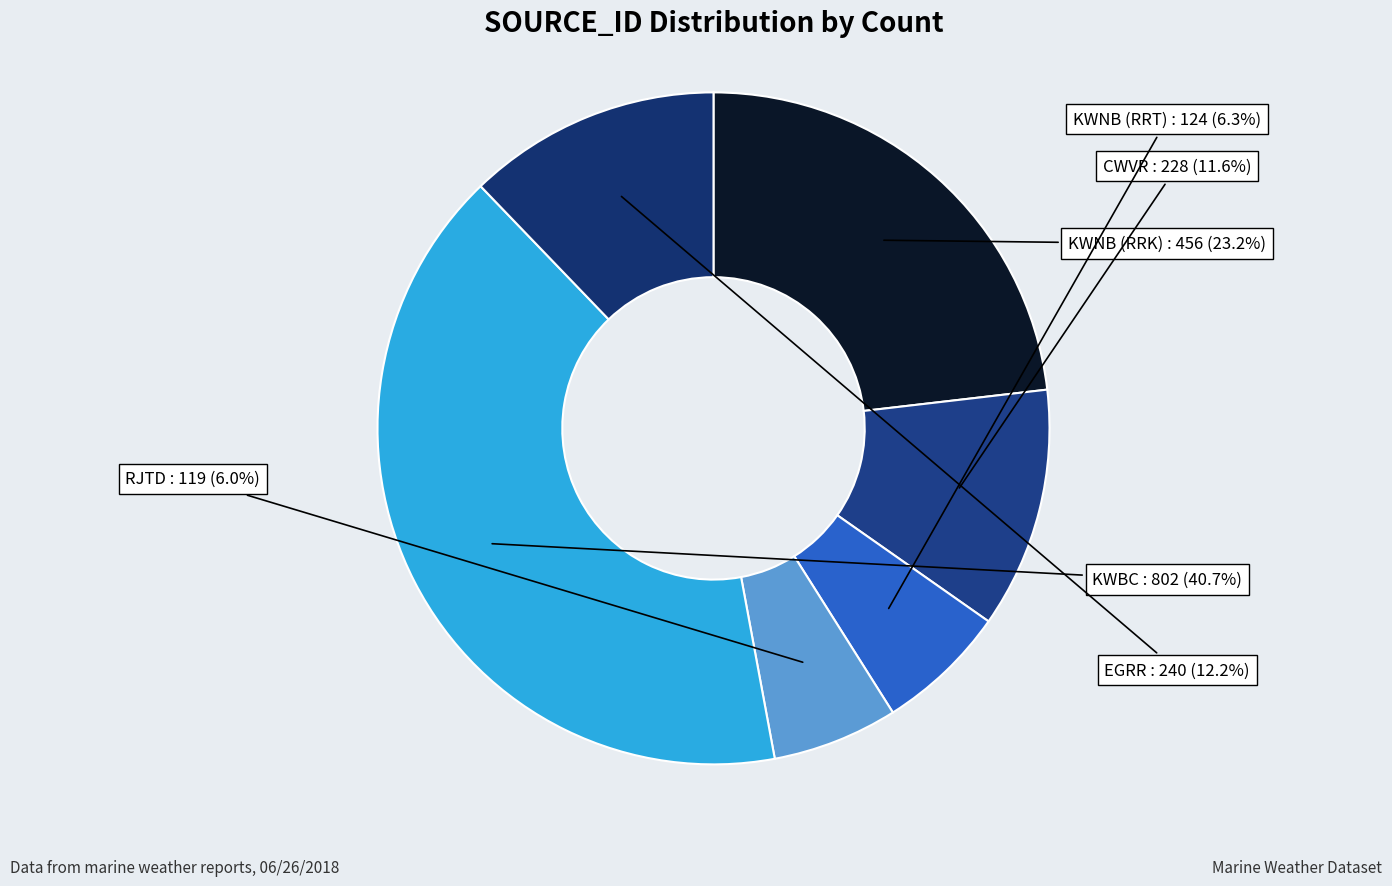

The CWVR slice represents 12% of the pie. True or false?

True